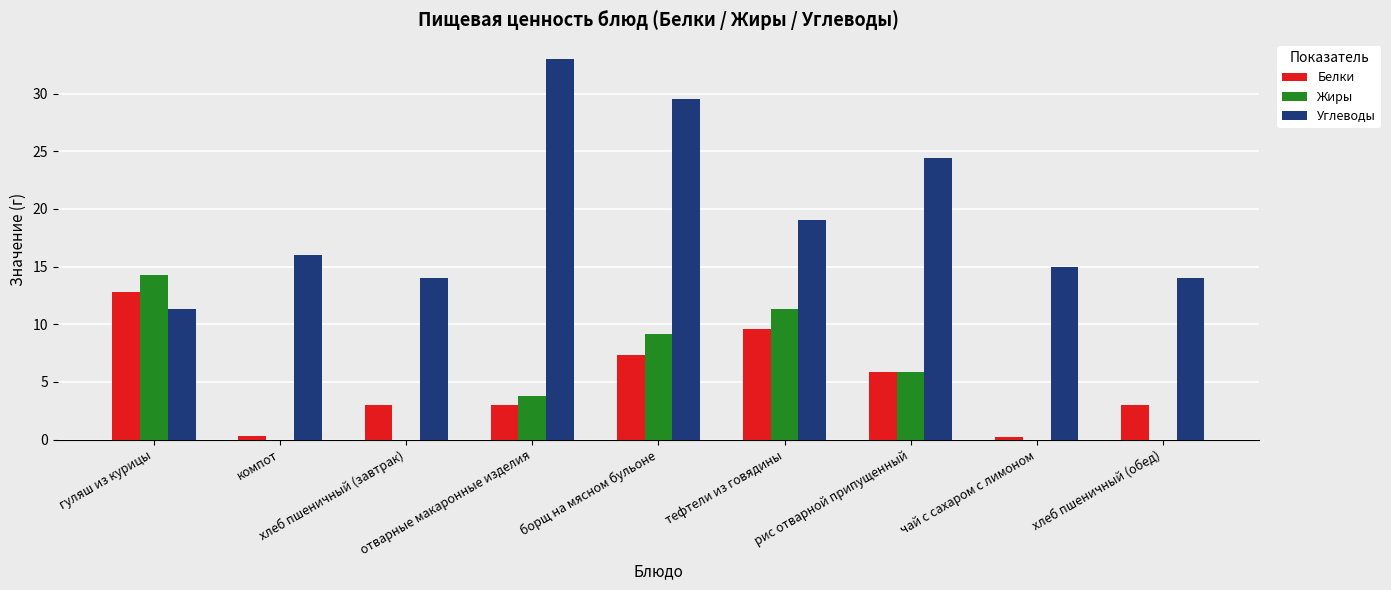

Which series has the widest spread of values?

Углеводы